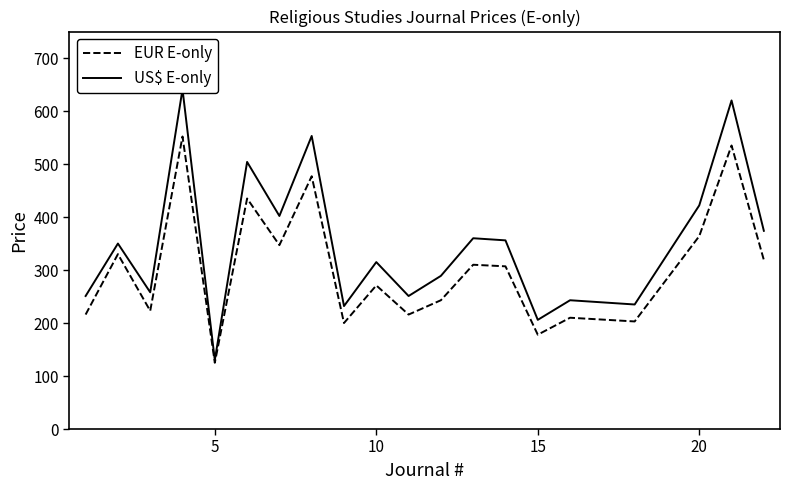

True or false: US$ E-only has more than 2 interior local peaks.

True